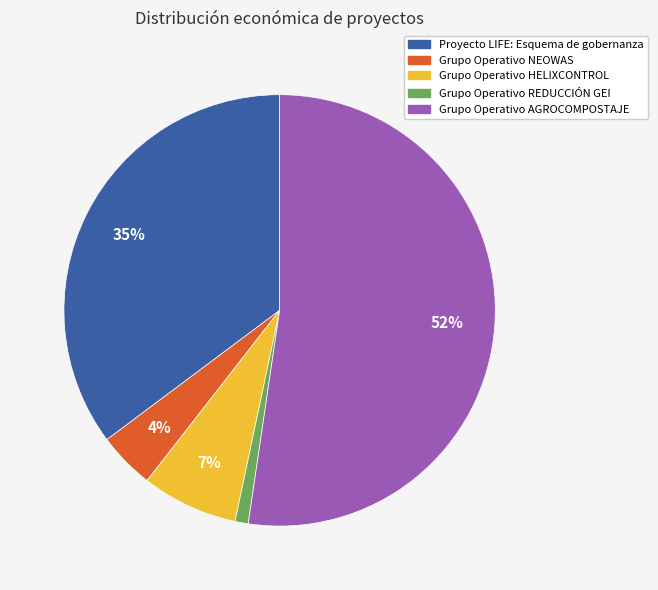

True or false: Grupo Operativo AGROCOMPOSTAJE accounts for 52% of the total.

True